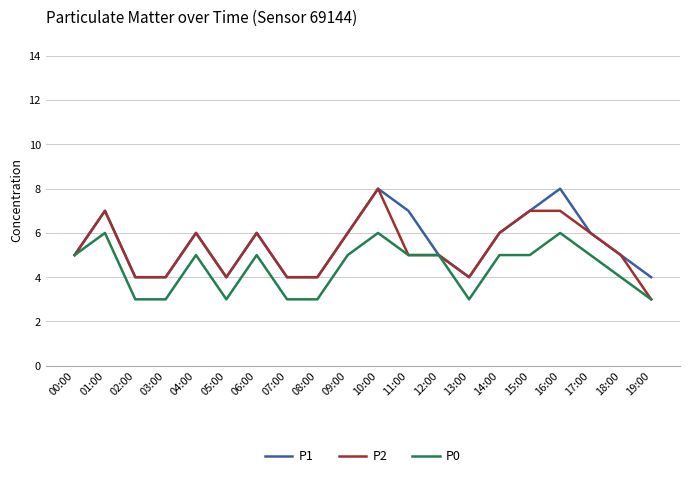

What is the spread (max minus min) of values at 04:00?

1